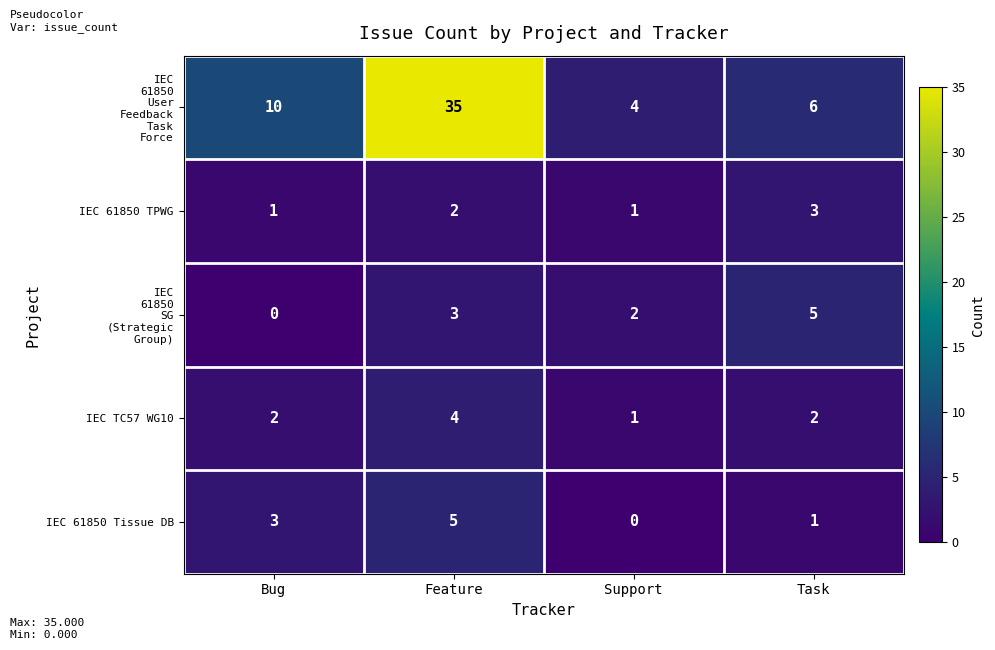

How many data points does each series have?

4